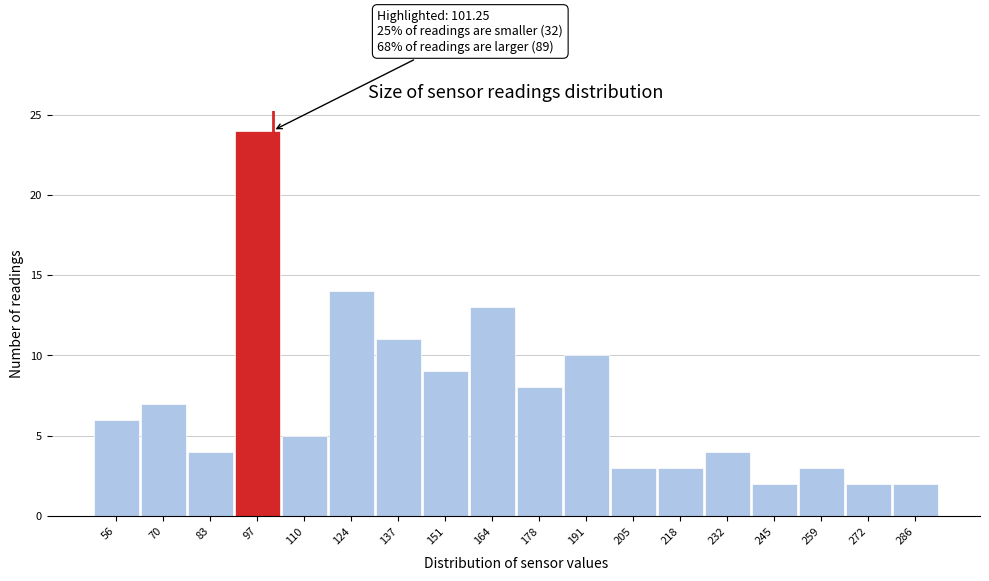

Over which range of the x-axis is the bar tallest?

90.0 to 103.5